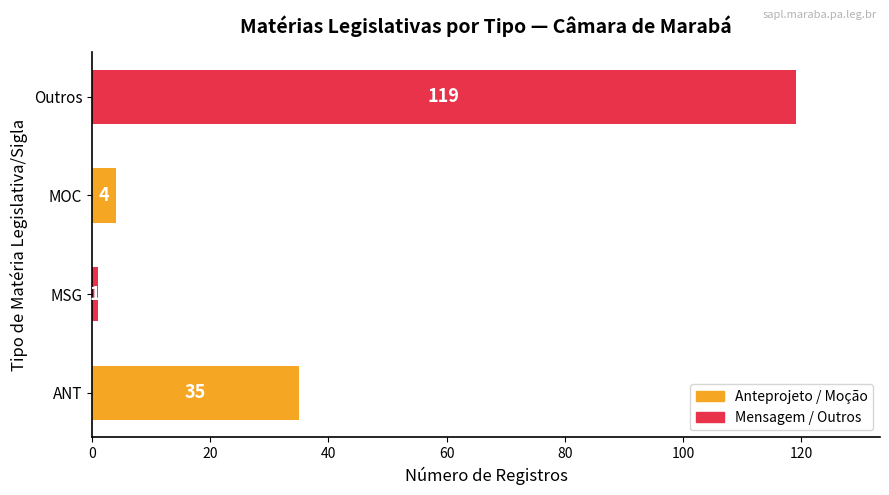

What is the minimum value shown in the chart?

1